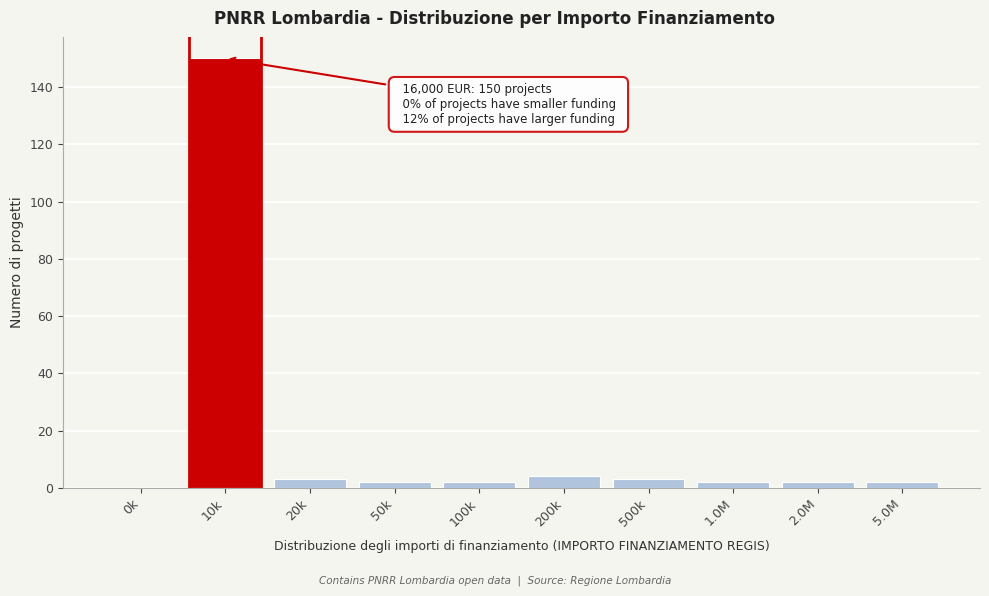

Reading left to right, extract all data points from this chart.

0k=0	10k=150	20k=3	50k=2	100k=2	200k=4	500k=3	1.0M=2	2.0M=2	5.0M=2